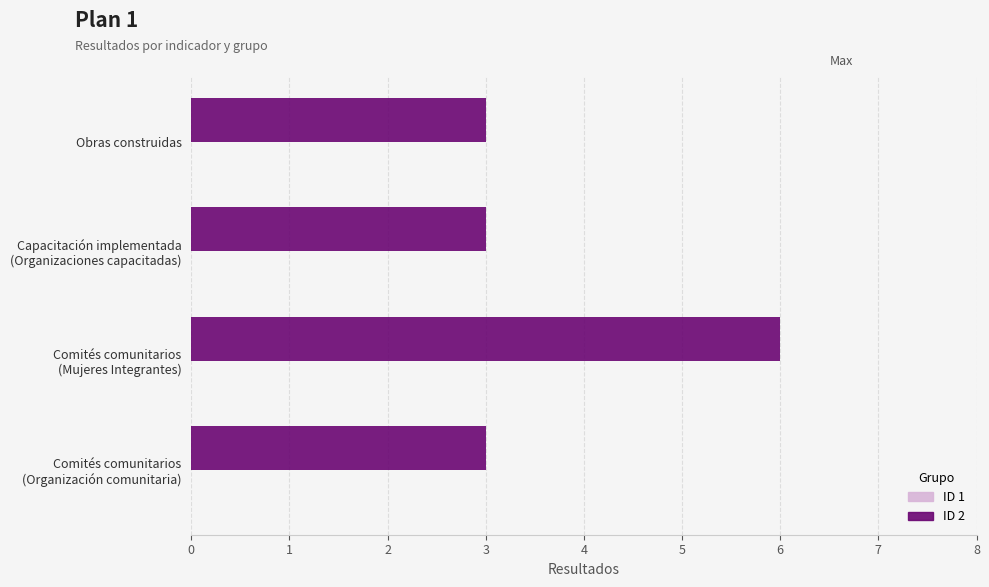

What is the difference between the maximum and minimum values?

3